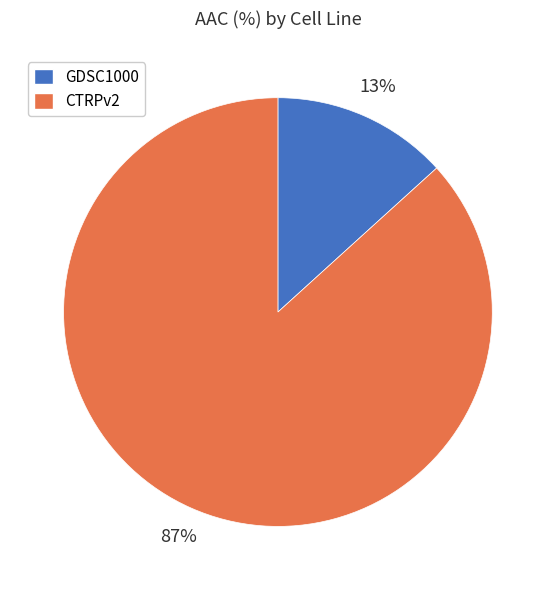

True or false: GDSC1000 accounts for 13% of the total.

True